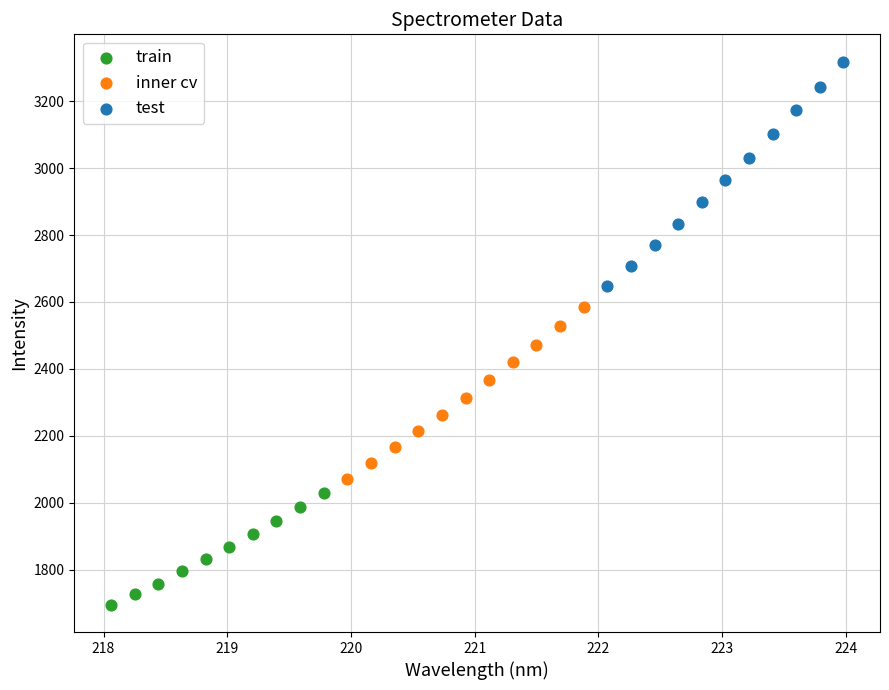

Which series reaches the minimum Y coordinate?

train